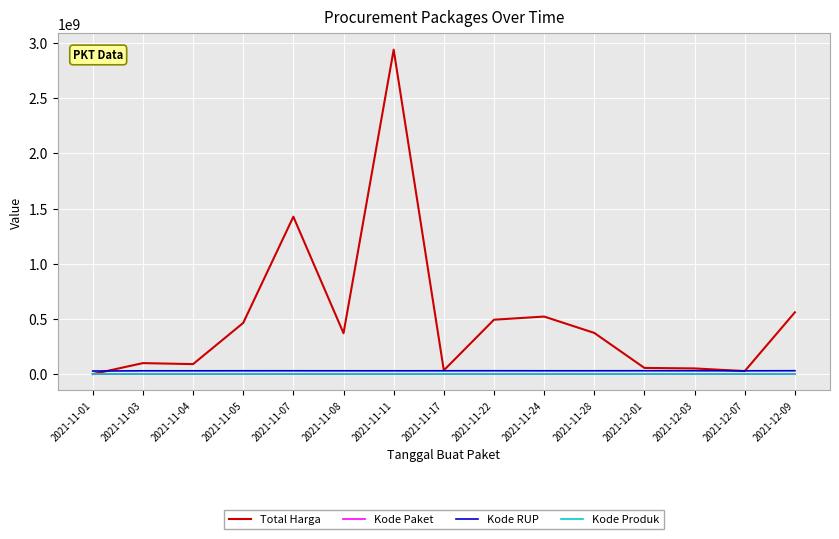

What is the highest value of the Total Harga series?

2939003240